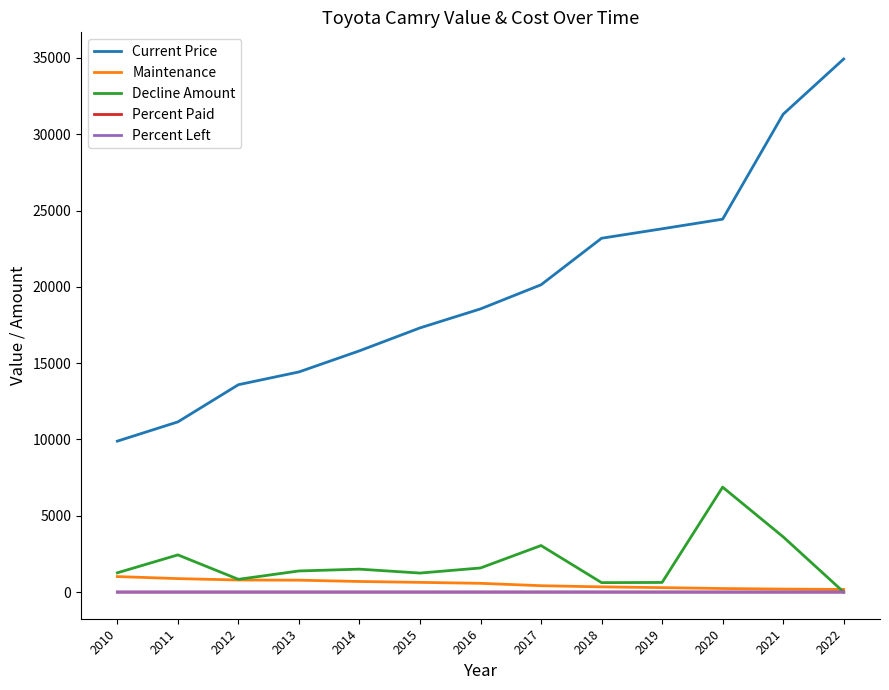

True or false: Maintenance has a value of 418.0 at 2017.

True